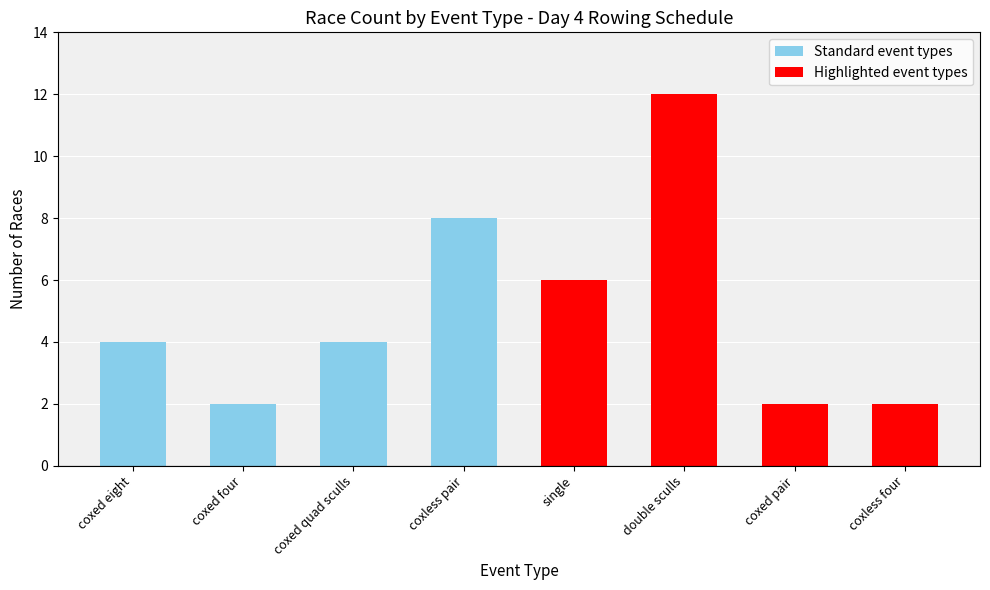

What value does the data have at double sculls?

12